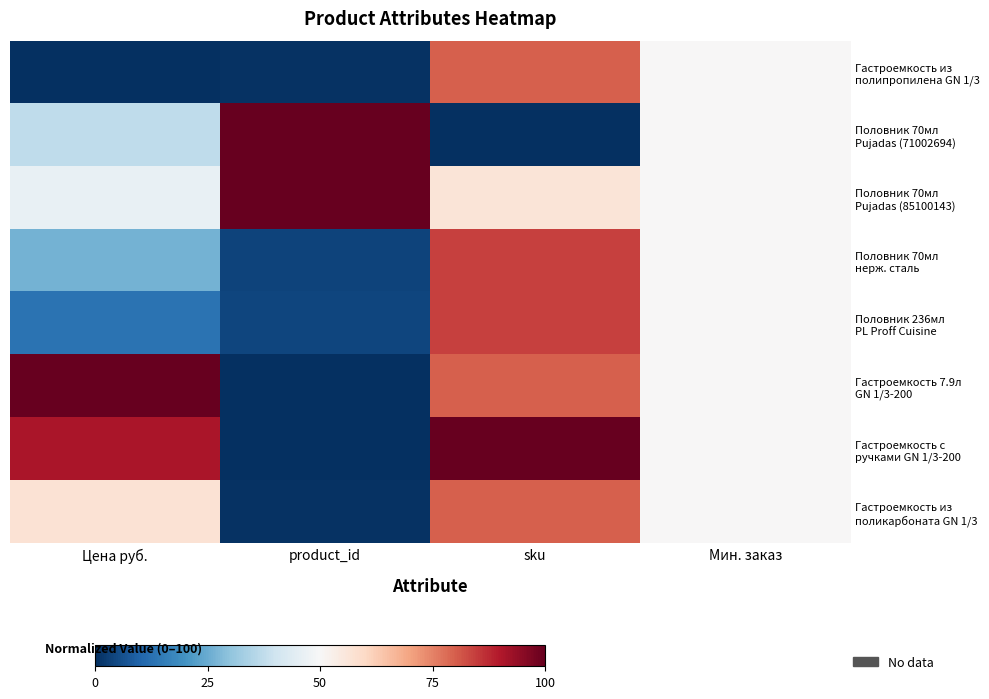

What is the difference between the highest and lowest values at sku?

100.0